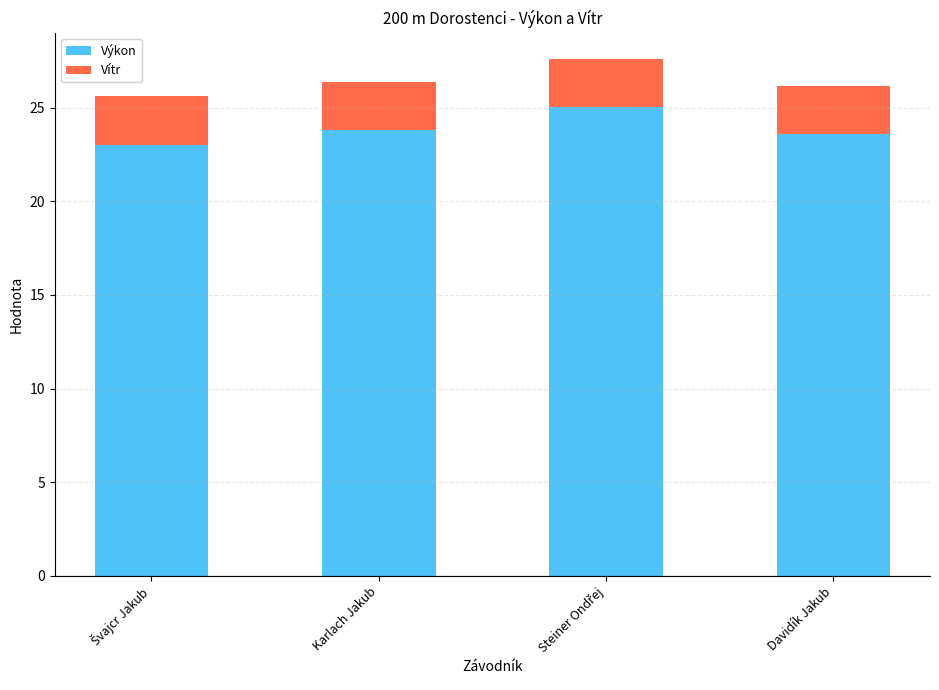

Count the number of data series in this chart.

2